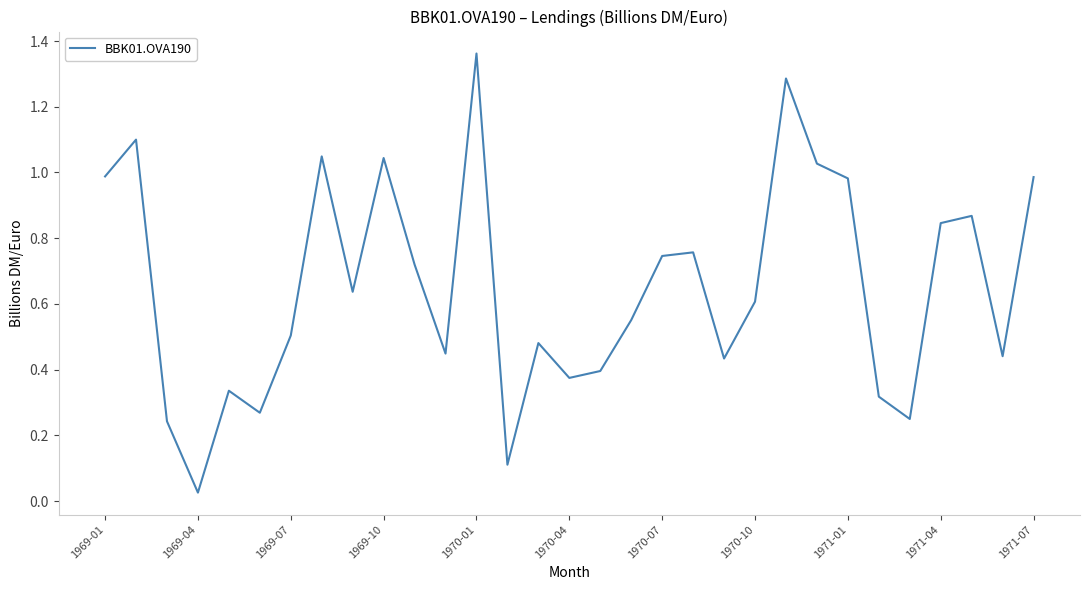

Is this an area chart (filled region under the line)?

No